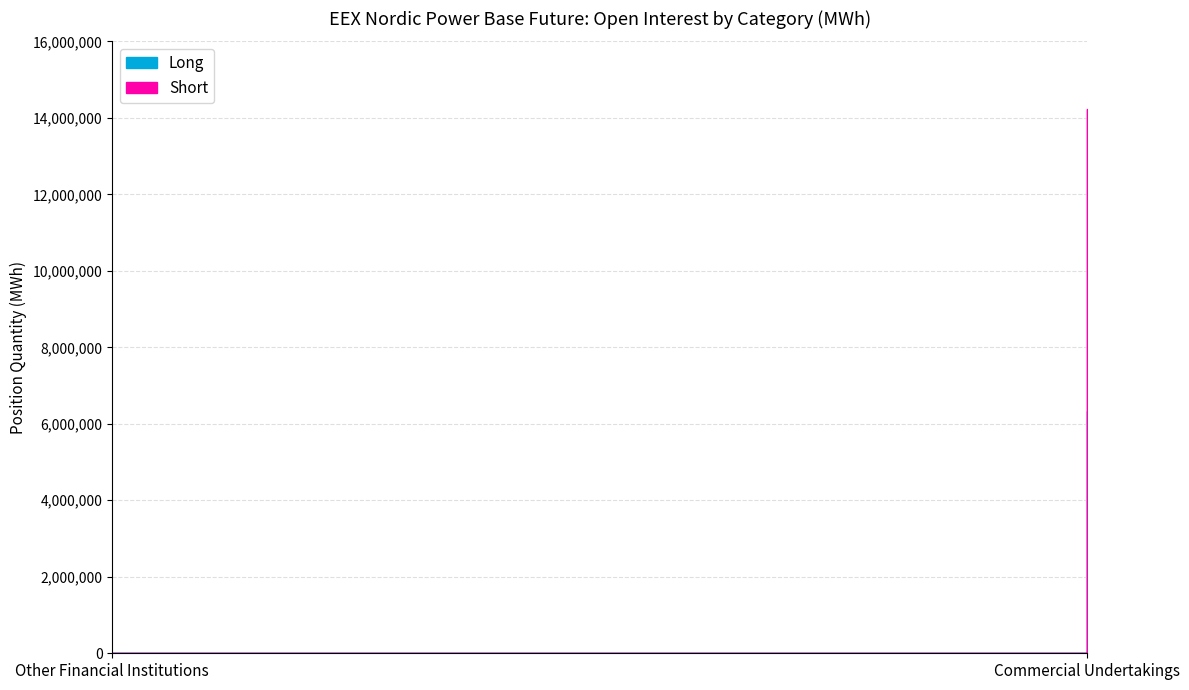

Is the value of Long at Other Financial Institutions greater than the value of Short at Commercial Undertakings?

No